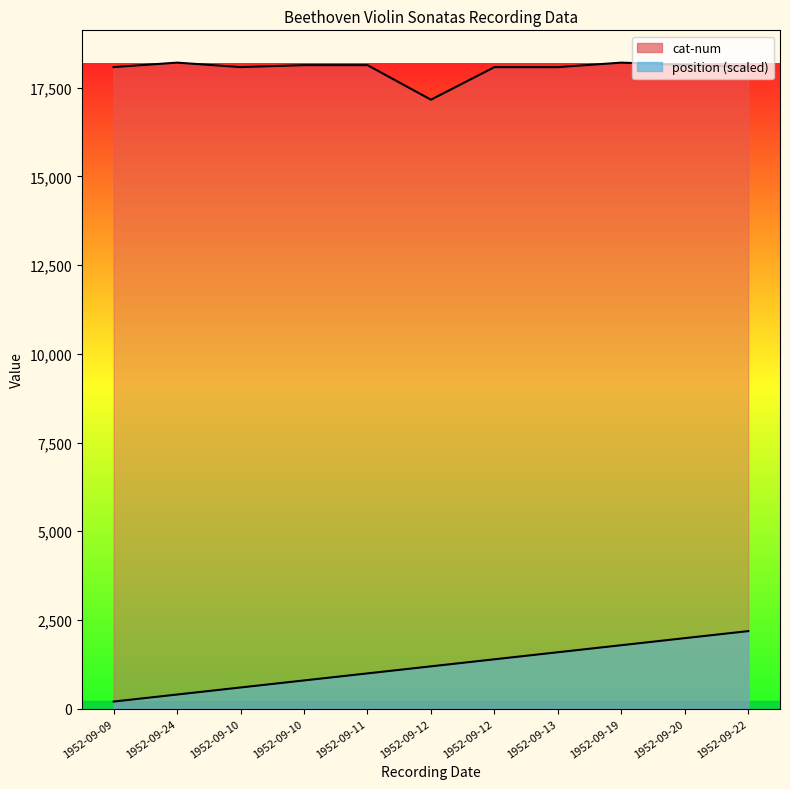

Reading left to right, list all the values displayed in this chart.

position: 198.6	397.3	595.9	794.6	993.2	1191.9	1390.5	1589.1	1787.8	1986.4	2185.1
cat-num: 18083.0	18209.0	18083.0	18138.0	18138.0	17164.0	18082.0	18082.0	18209.0	18144.0	18092.0